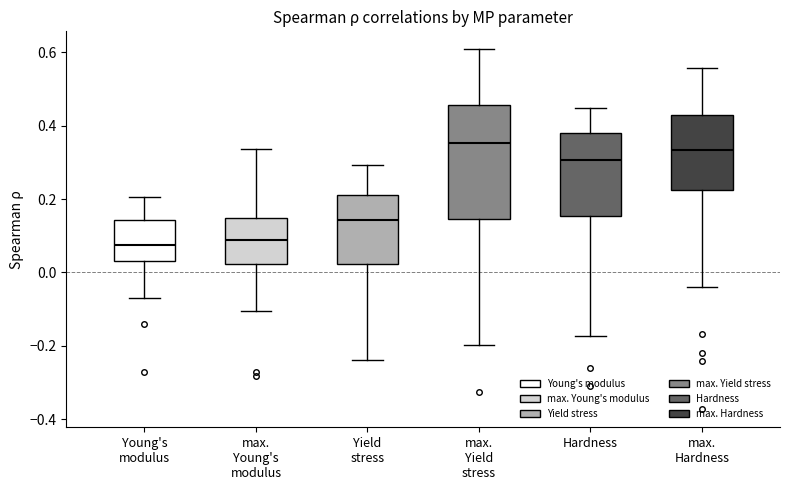

Comparing the boxes themselves (not the whiskers), which one is the tallest?

max. Yield stress